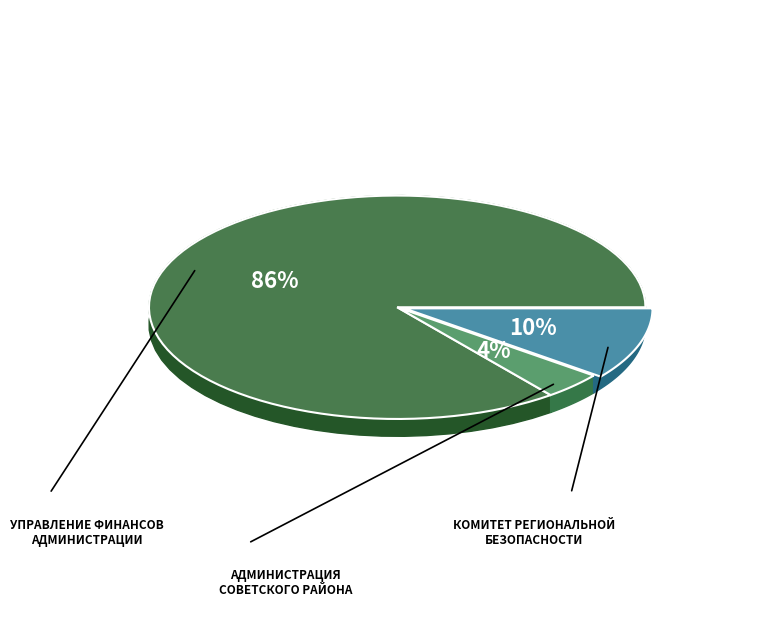

Which slice is the smallest?

АДМИНИСТРАЦИЯ СОВЕТСКОГО РАЙОНА КУРСКОЙ ОБЛАСТИ